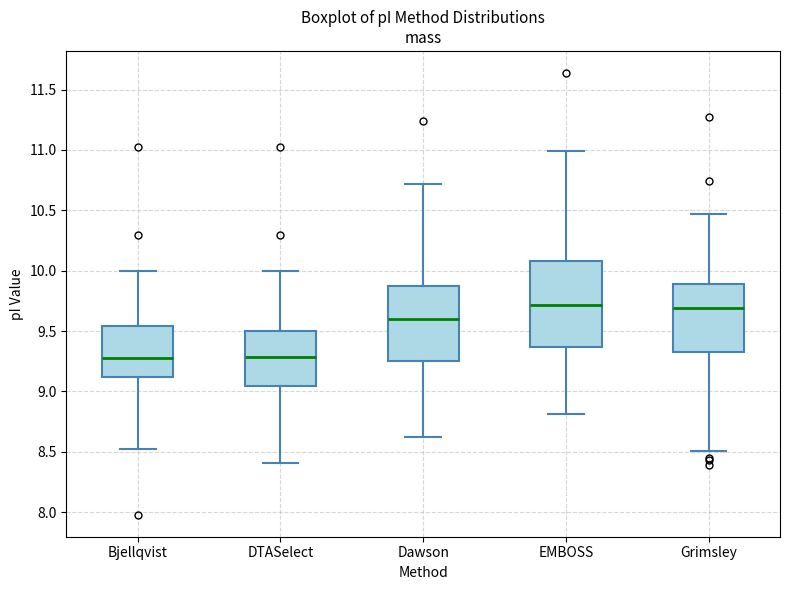

Comparing the boxes themselves (not the whiskers), which one is the tallest?

EMBOSS